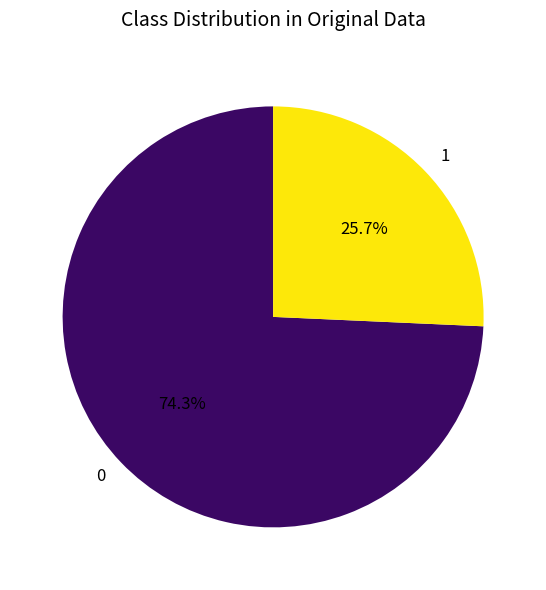

Rank the categories by value from highest to lowest.

0, 1